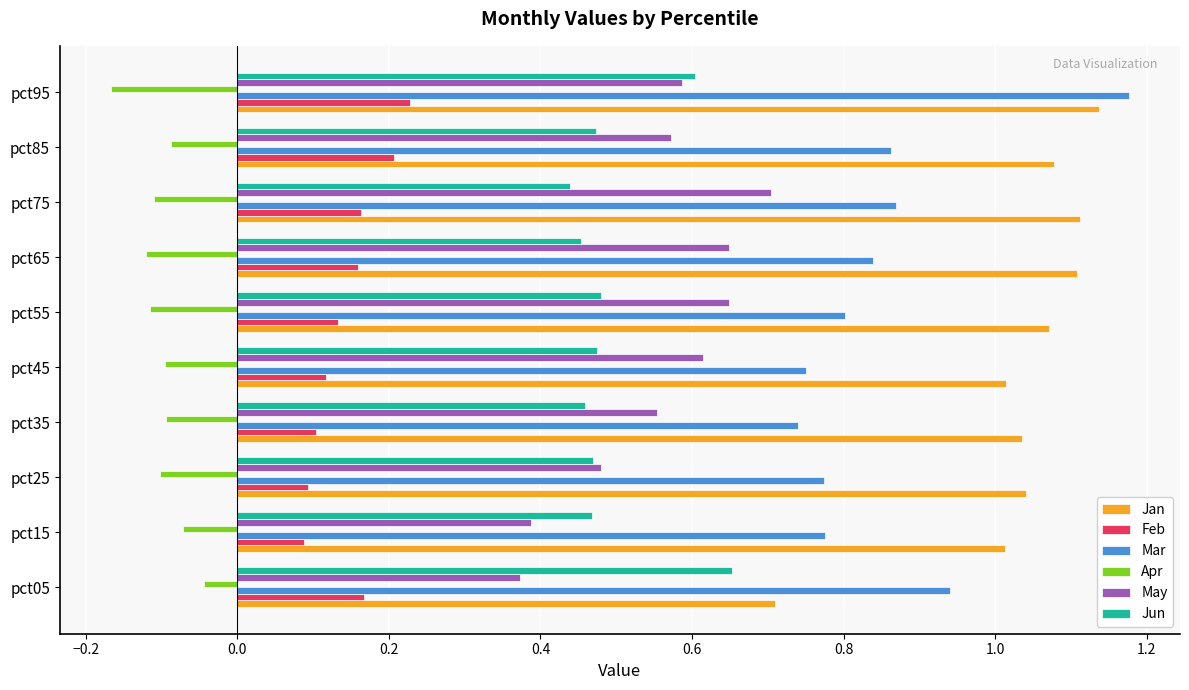

What is the sum of all Jun values?

5.0